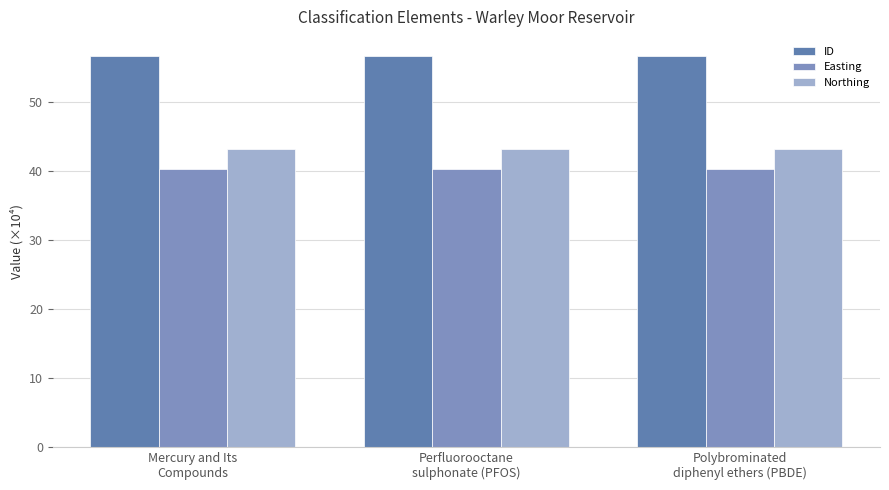

Which series has the largest total across all categories?

ID